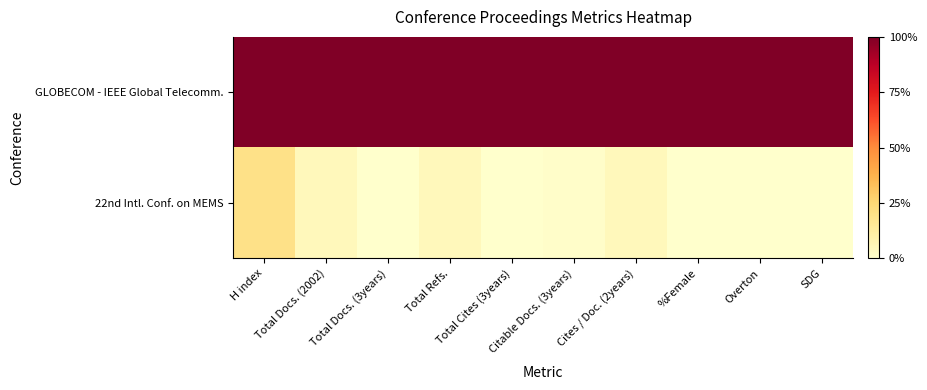

Reading left to right, list all the values displayed in this chart.

GLOBECOM - IEEE Global Telecomm.: H index=1.0	Total Docs. (2002)=1.0	Total Docs. (3years)=1.0	Total Refs.=1.0	Total Cites (3years)=1.0	Citable Docs. (3years)=1.0	Cites / Doc. (2years)=1.0	%Female=1.0	Overton=1.0	SDG=1.0
22nd Intl. Conf. on MEMS: H index=0.2	Total Docs. (2002)=0.0	Total Docs. (3years)=0.0	Total Refs.=0.1	Total Cites (3years)=0.0	Citable Docs. (3years)=0.0	Cites / Doc. (2years)=0.1	%Female=0.0	Overton=0.0	SDG=0.0